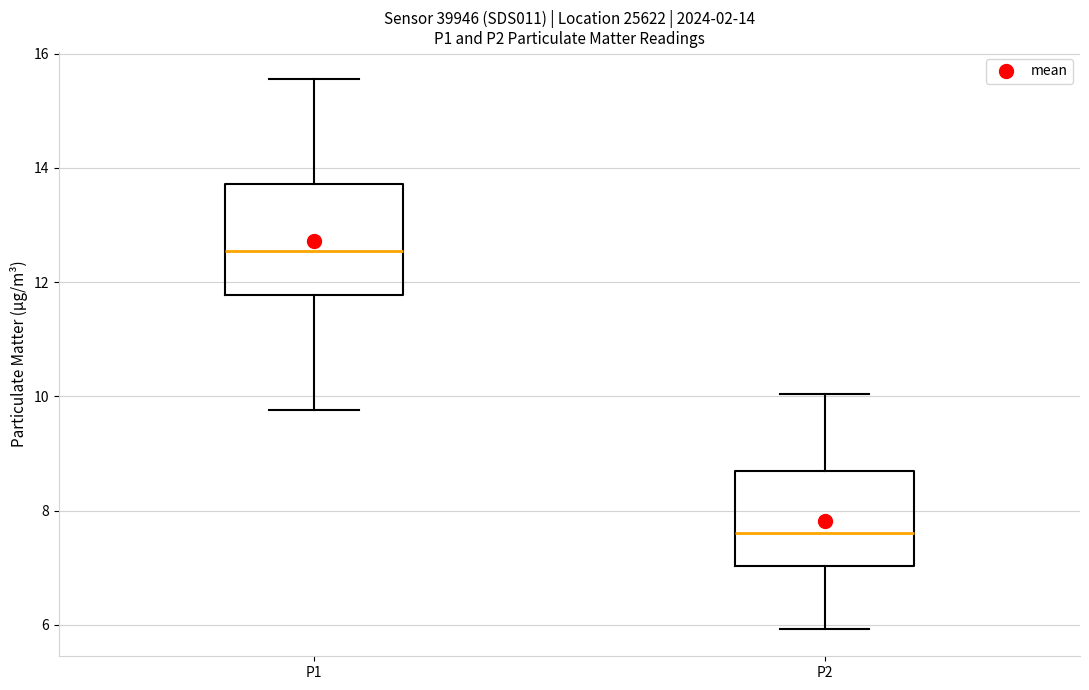

Which box is the tallest, from its lower edge to its upper edge?

P1